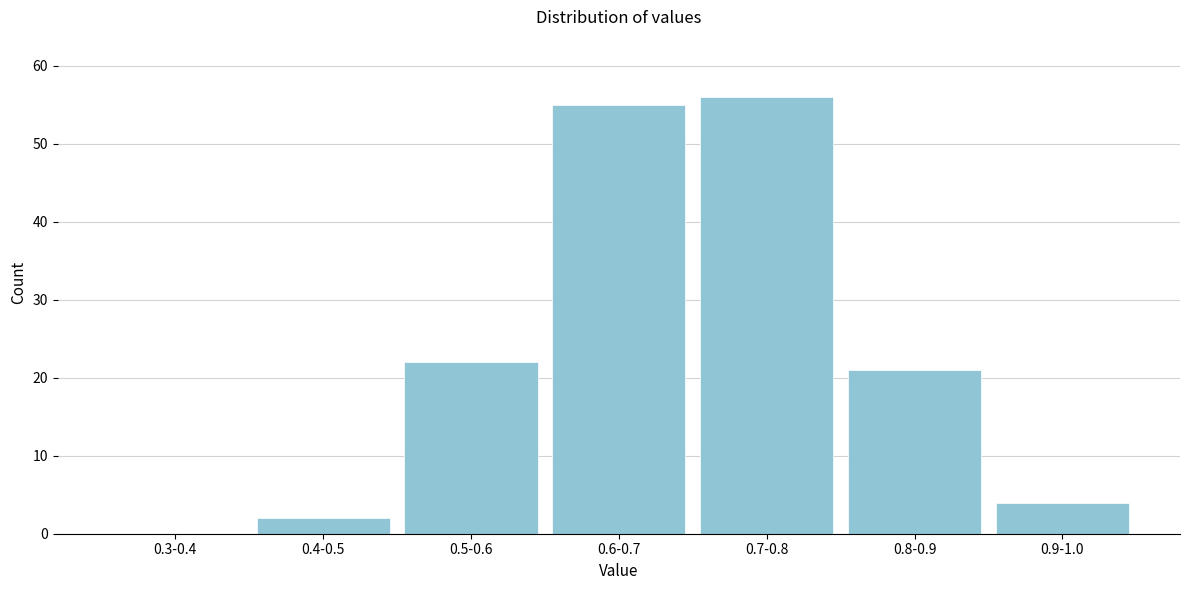

Reading right to left, what are all the values shown in this chart?

0.9-1.0=4	0.8-0.9=21	0.7-0.8=56	0.6-0.7=55	0.5-0.6=22	0.4-0.5=2	0.3-0.4=0